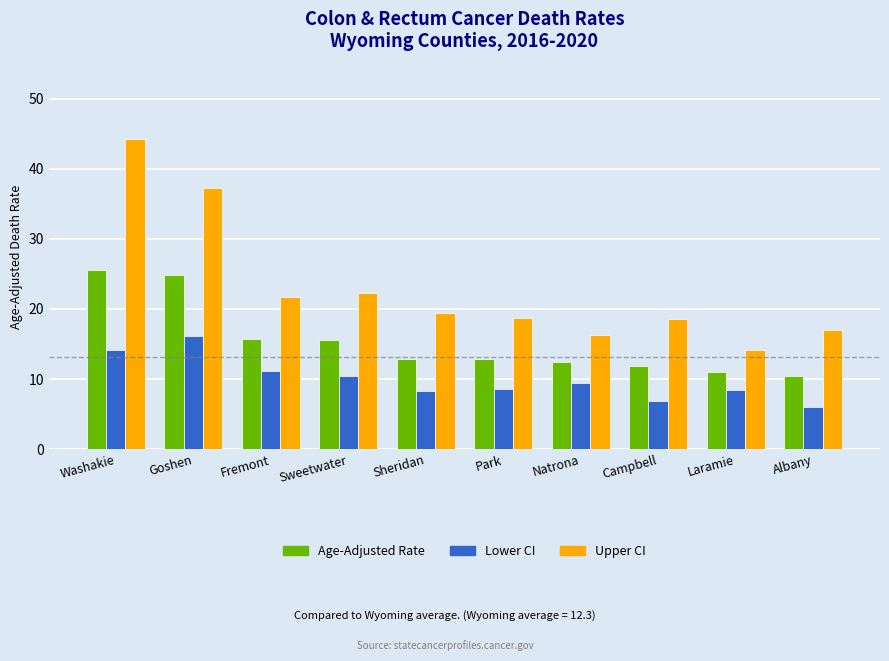

The Lower CI series shows 12.4 at Laramie. True or false?

False